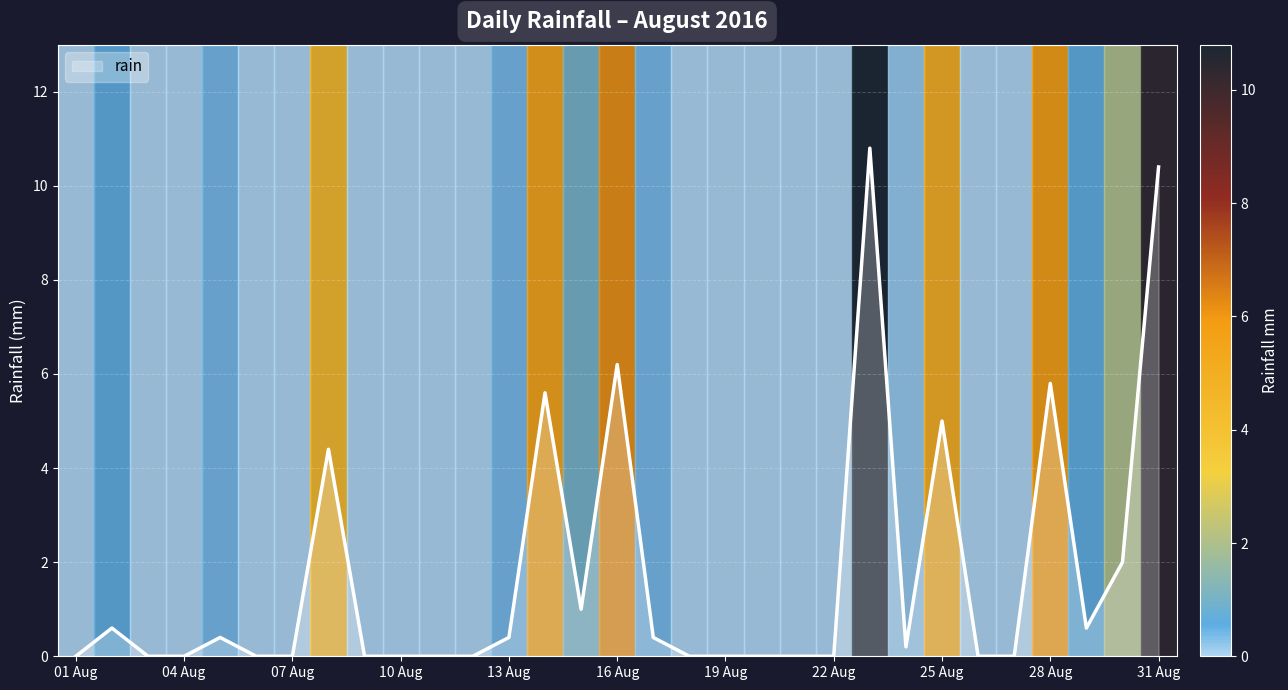

What is the greatest value displayed?

10.8